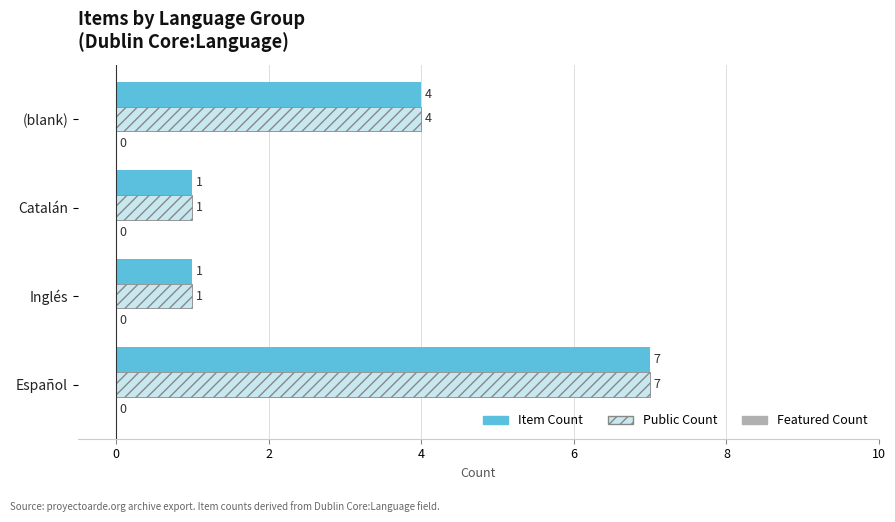

How many Item Count values are between 1 and 7?

4